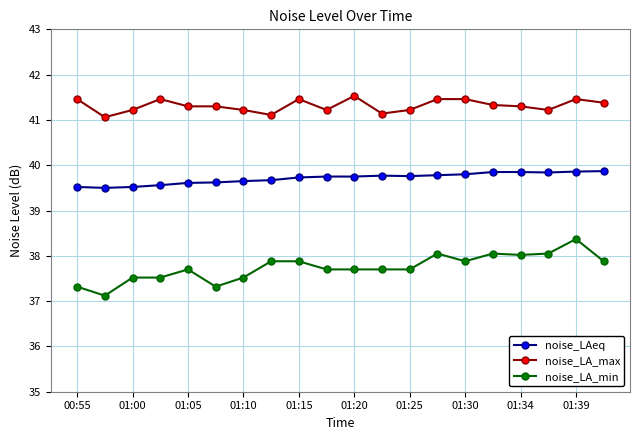

True or false: noise_LAeq and noise_LA_min intersect in this chart.

False